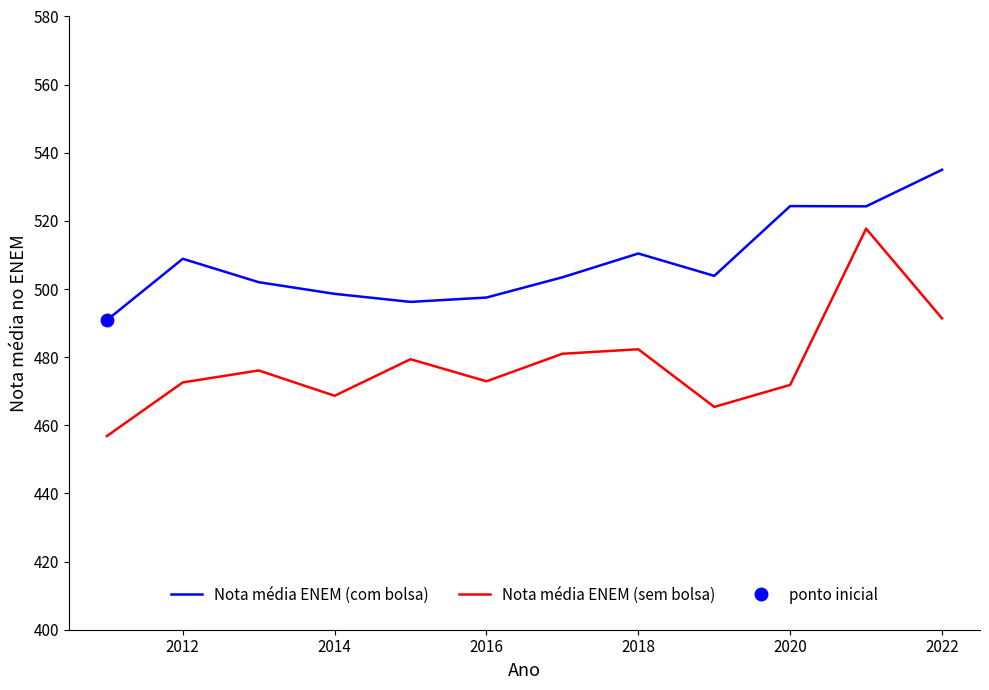

List the series in order of their peak value, highest first.

Nota média ENEM (com bolsa), Nota média ENEM (sem bolsa)